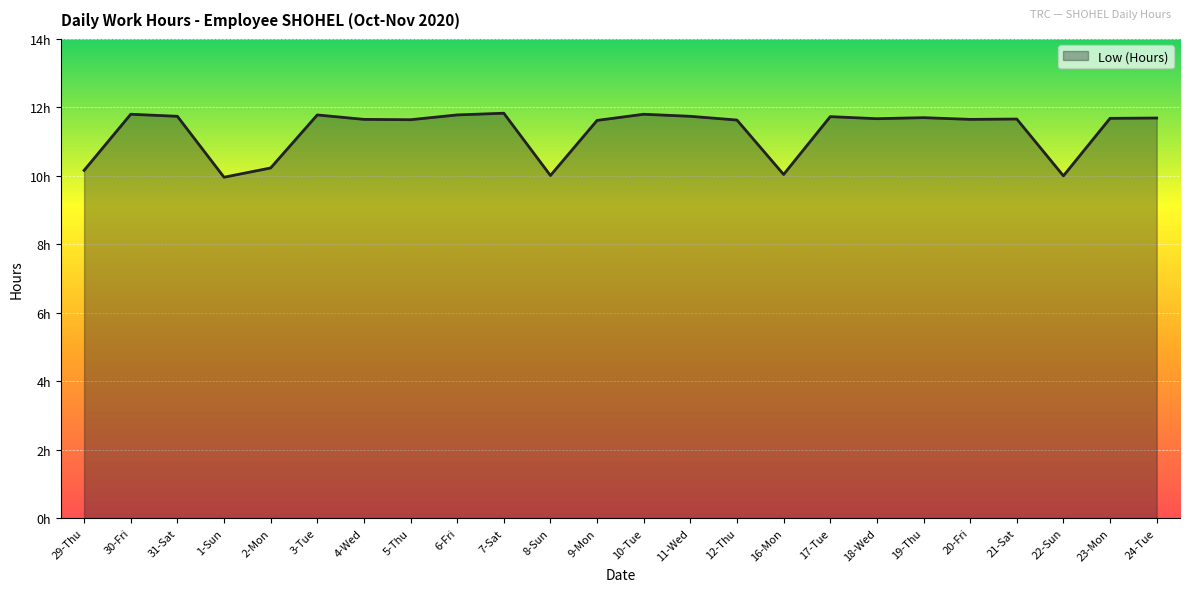

What is the change in value from 30-Fri to 23-Mon?

-0.1